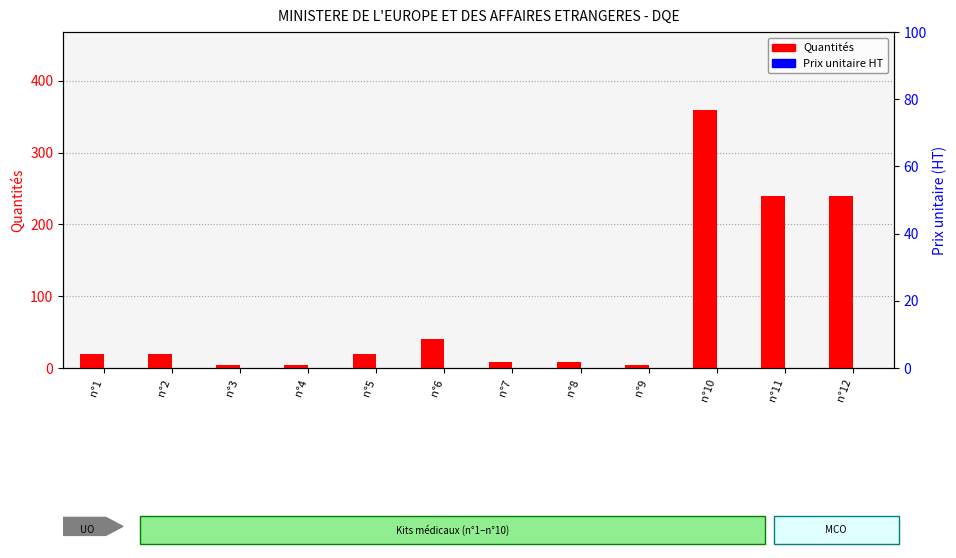

How many bars are there in total?

24